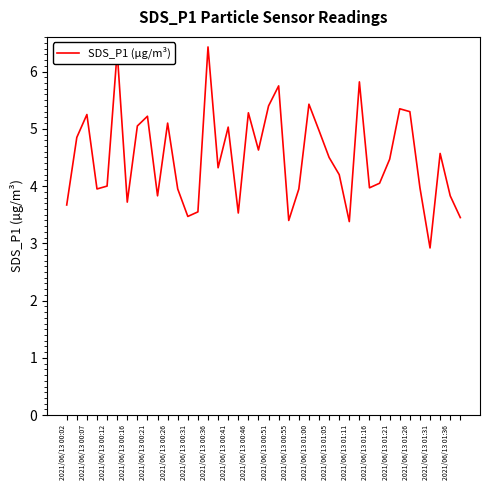

What is the difference between the maximum and minimum values?

3.5